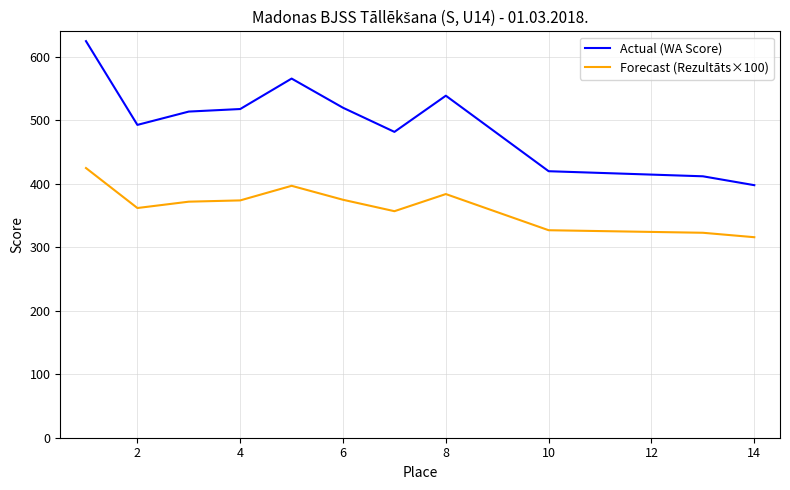

Which series has the largest range (max minus min)?

Actual (WA Score)